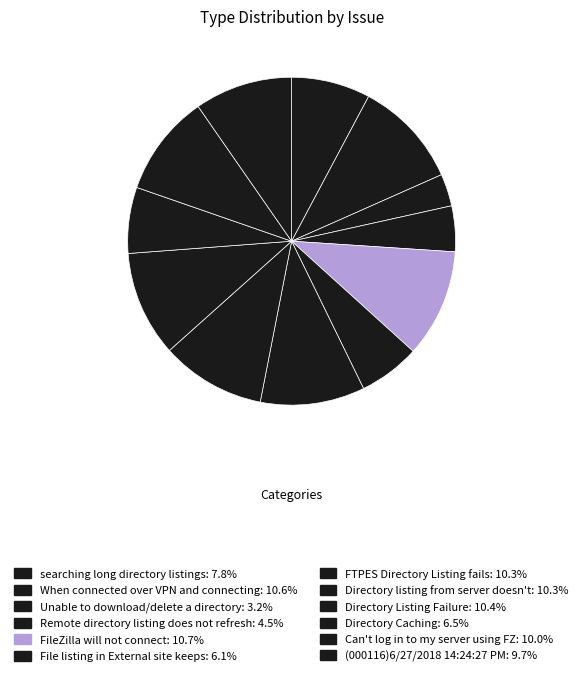

Count the number of slices in the pie.

12